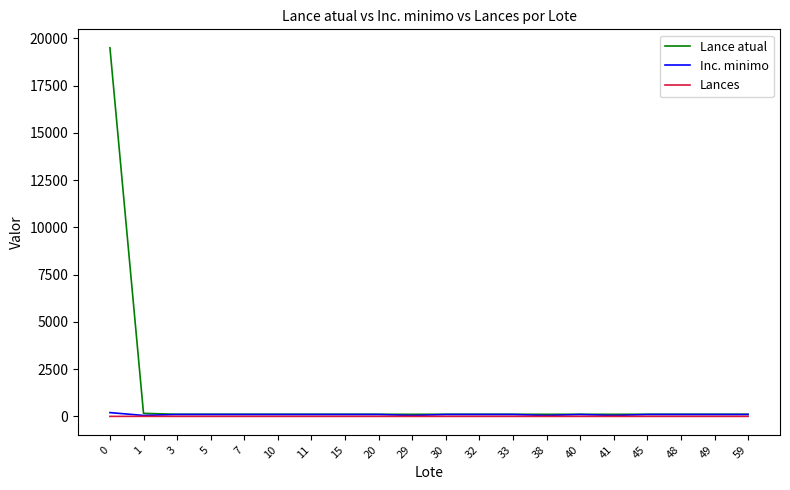

Which series has the largest range (max minus min)?

Lance atual